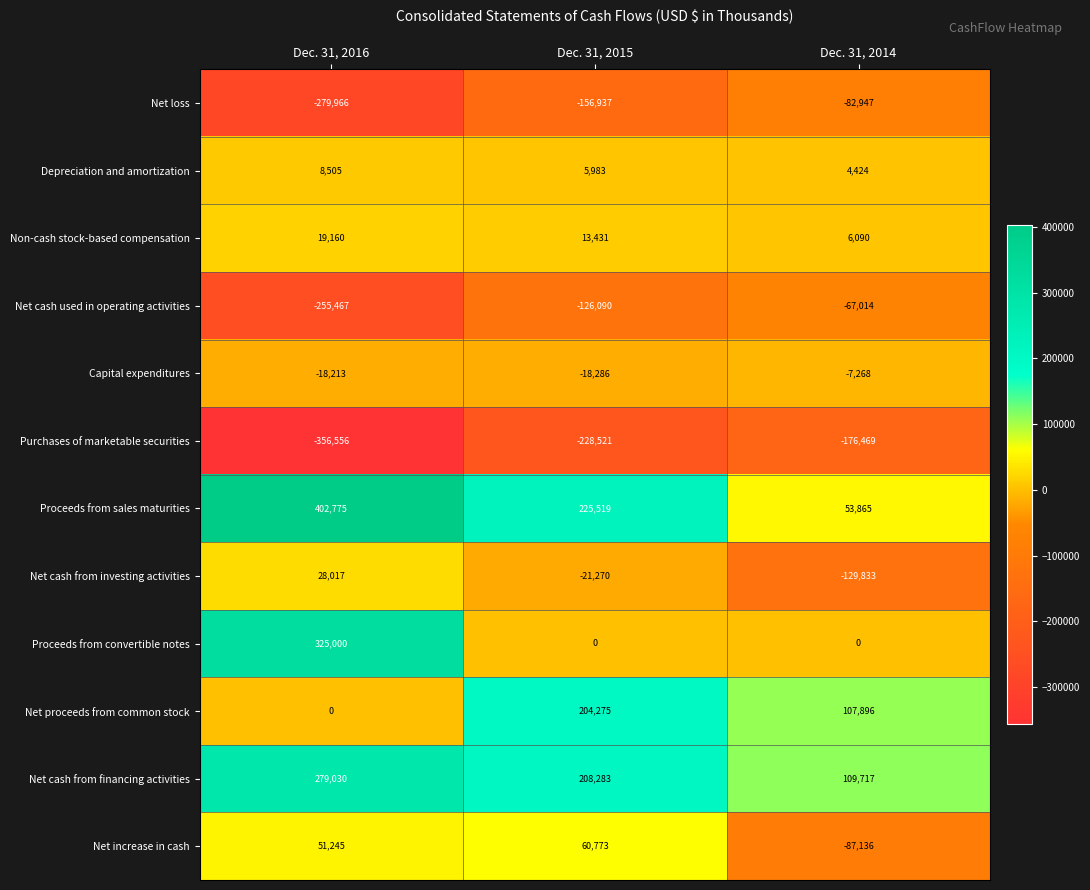

Which label corresponds to the smallest value in the chart?

Dec. 31, 2016